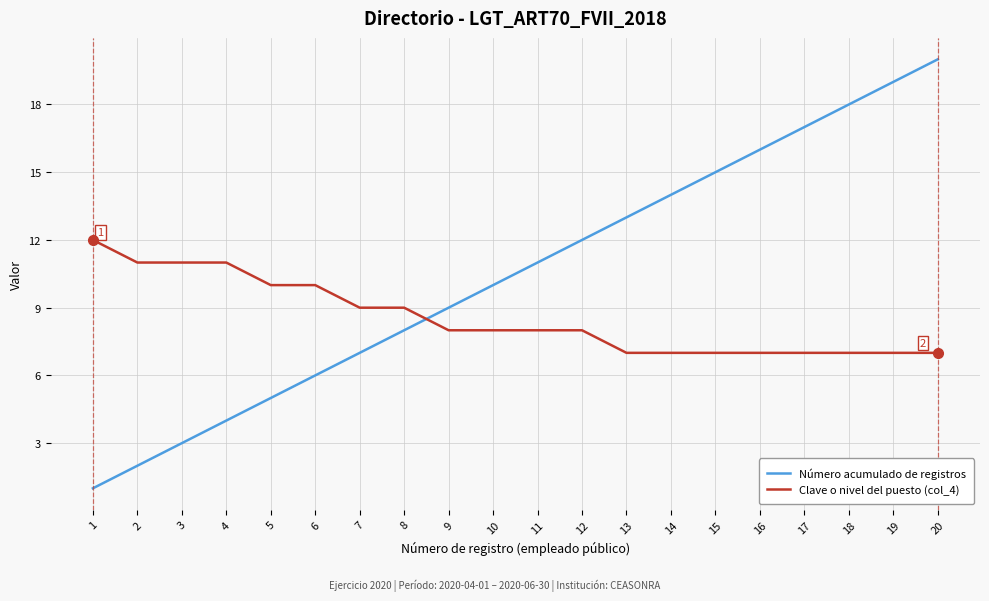

Reading left to right, extract all data points from this chart.

Número acumulado de registros: 1=1	2=2	3=3	4=4	5=5	6=6	7=7	8=8	9=9	10=10	11=11	12=12	13=13	14=14	15=15	16=16	17=17	18=18	19=19	20=20
Clave o nivel del puesto (col_4): 1=12	2=11	3=11	4=11	5=10	6=10	7=9	8=9	9=8	10=8	11=8	12=8	13=7	14=7	15=7	16=7	17=7	18=7	19=7	20=7